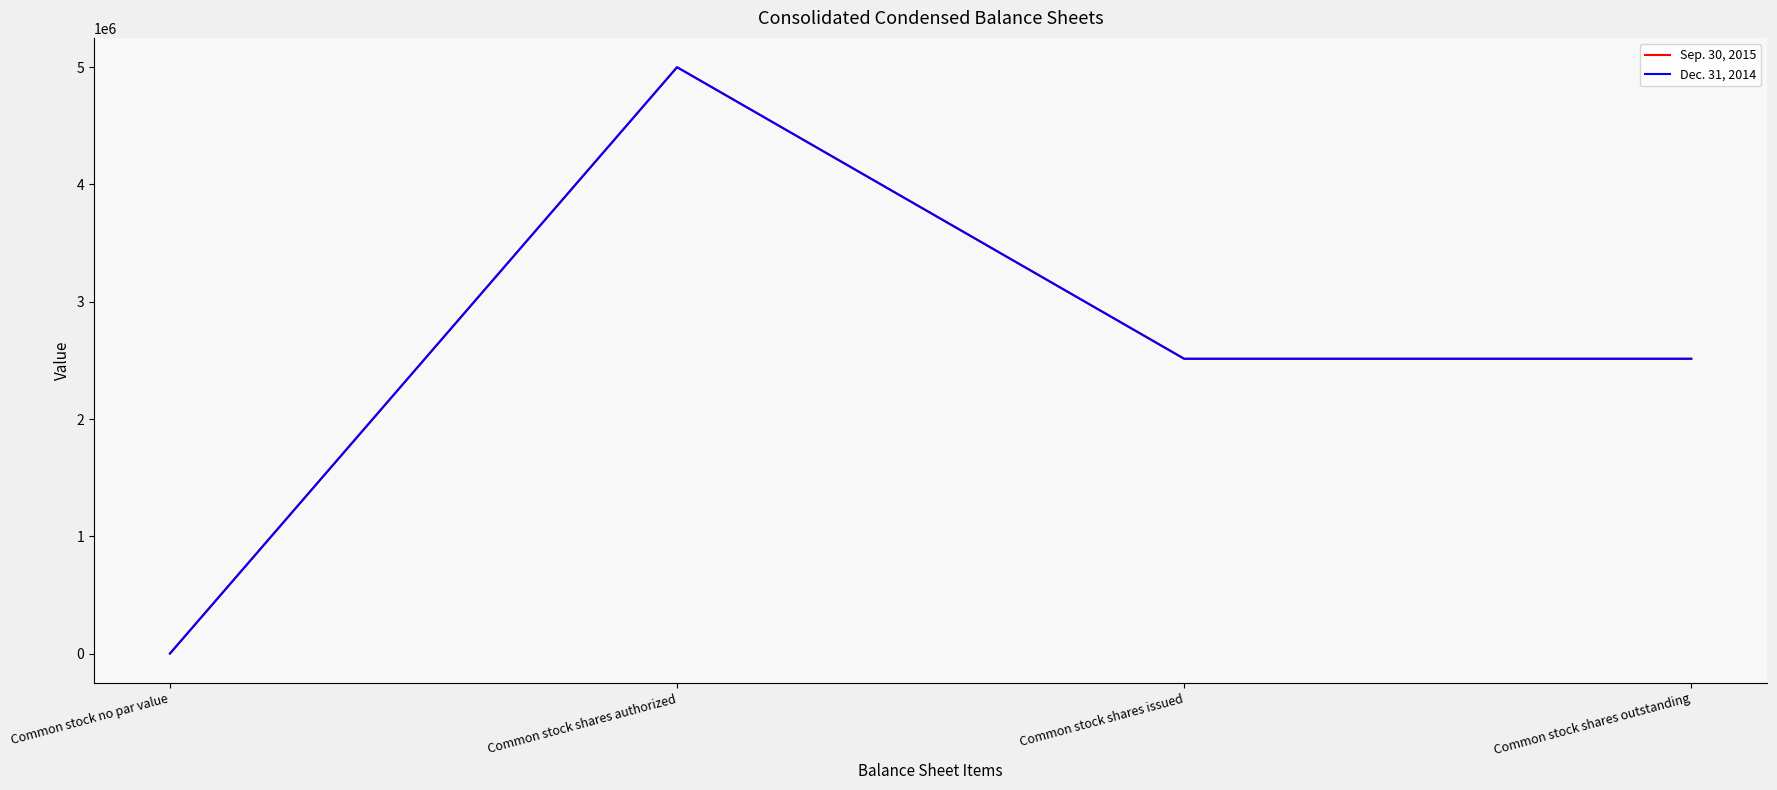

What is the total value across all series at Common stock shares issued?

5027392